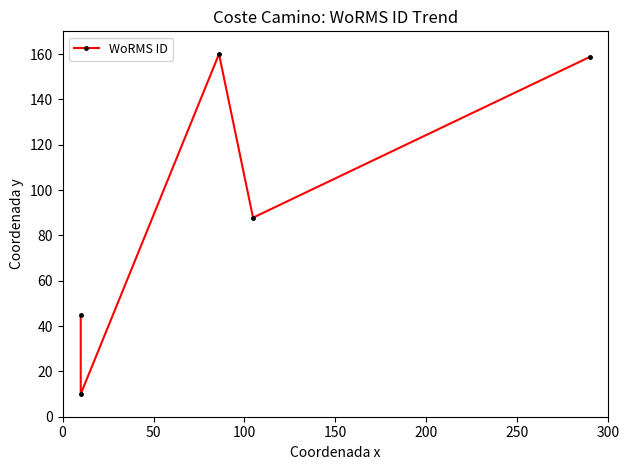

How many data points are less than 87?

2